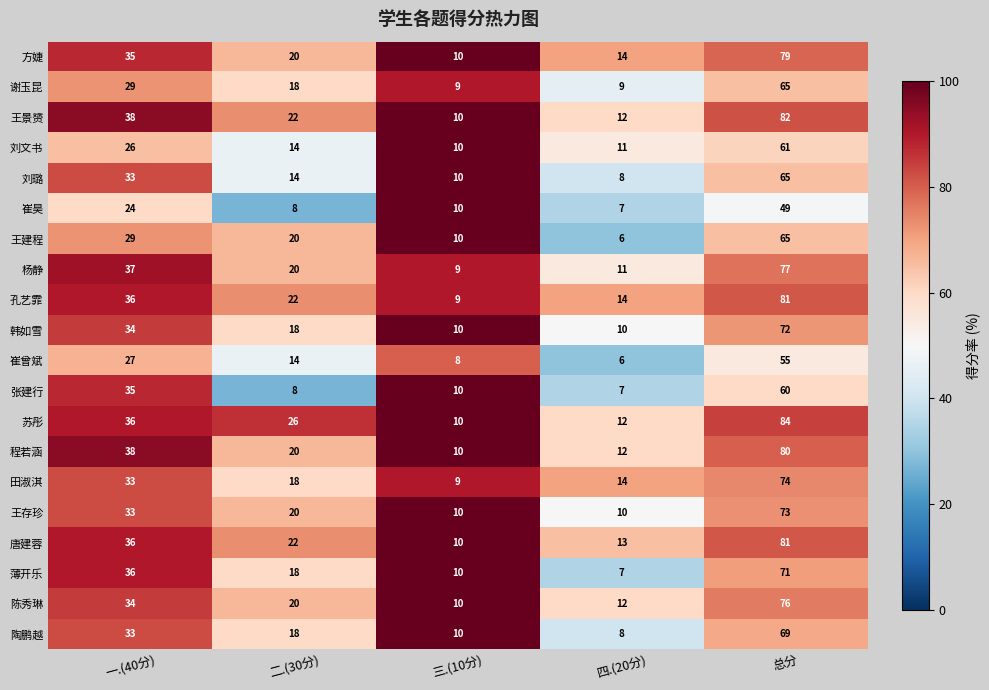

Which series has the widest spread of values?

苏彤